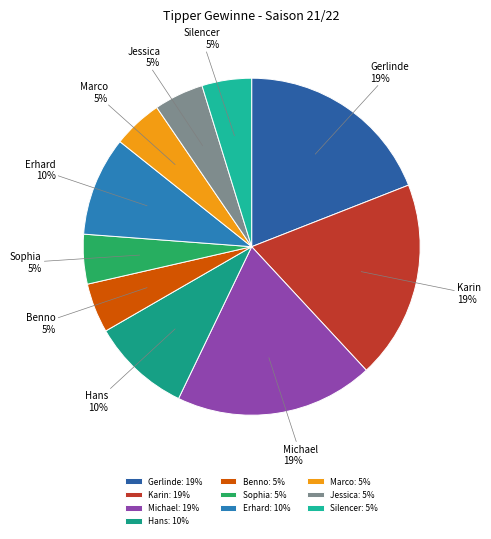

To the nearest percent, what portion does Karin represent?

19%